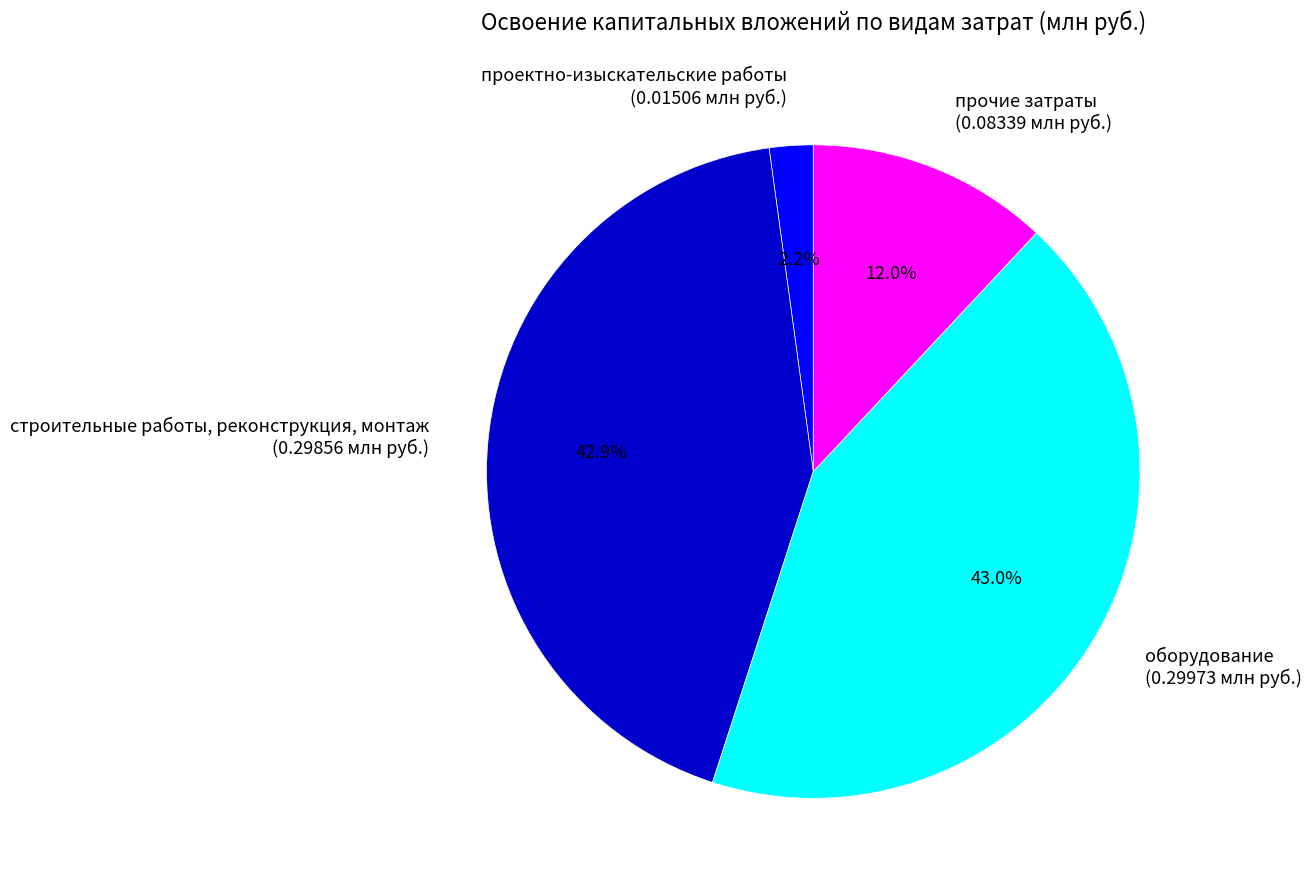

To the nearest percent, what percentage of the pie is оборудование?

43%